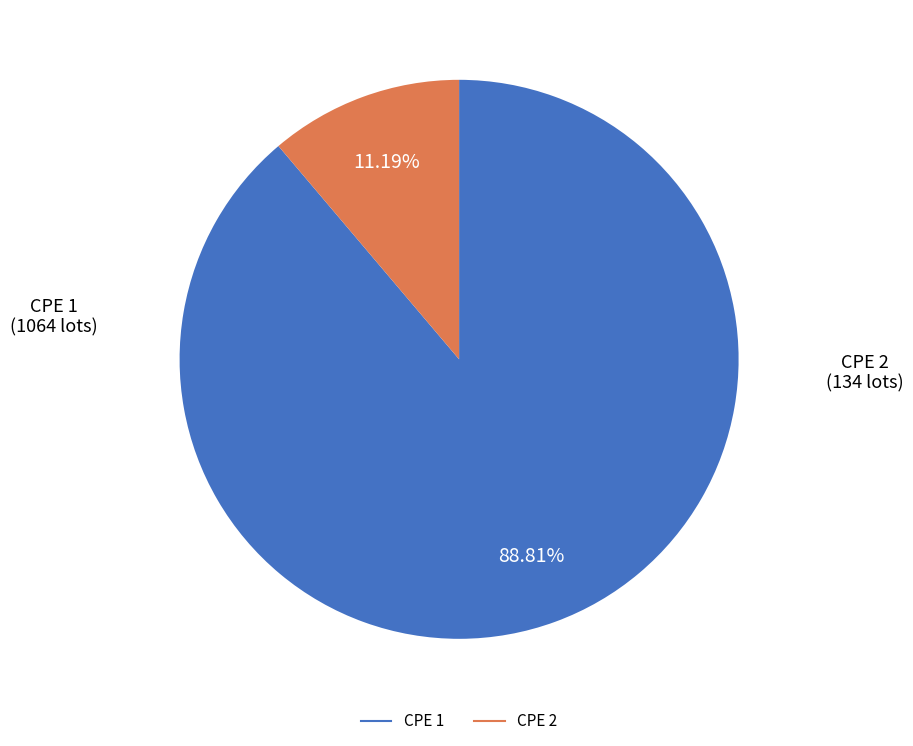

Do CPE 1 and CPE 2 together represent more than half of the pie?

Yes